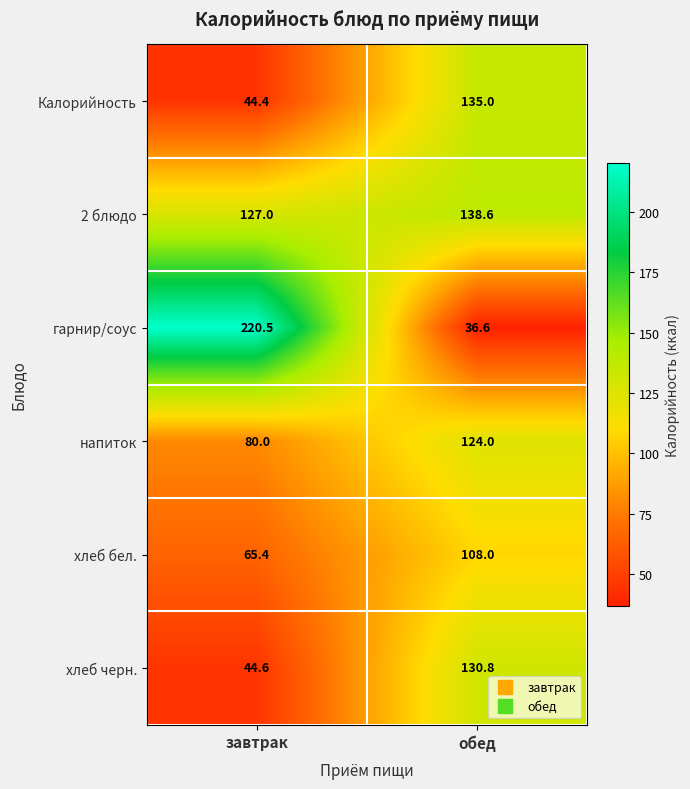

Reading left to right, what are all the values shown in this chart?

Калорийность: завтрак=44.4	обед=135.0
2 блюдо: завтрак=127.0	обед=138.6
гарнир/соус: завтрак=220.5	обед=36.6
напиток: завтрак=80.0	обед=124.0
хлеб бел.: завтрак=65.4	обед=108.0
хлеб черн.: завтрак=44.6	обед=130.8